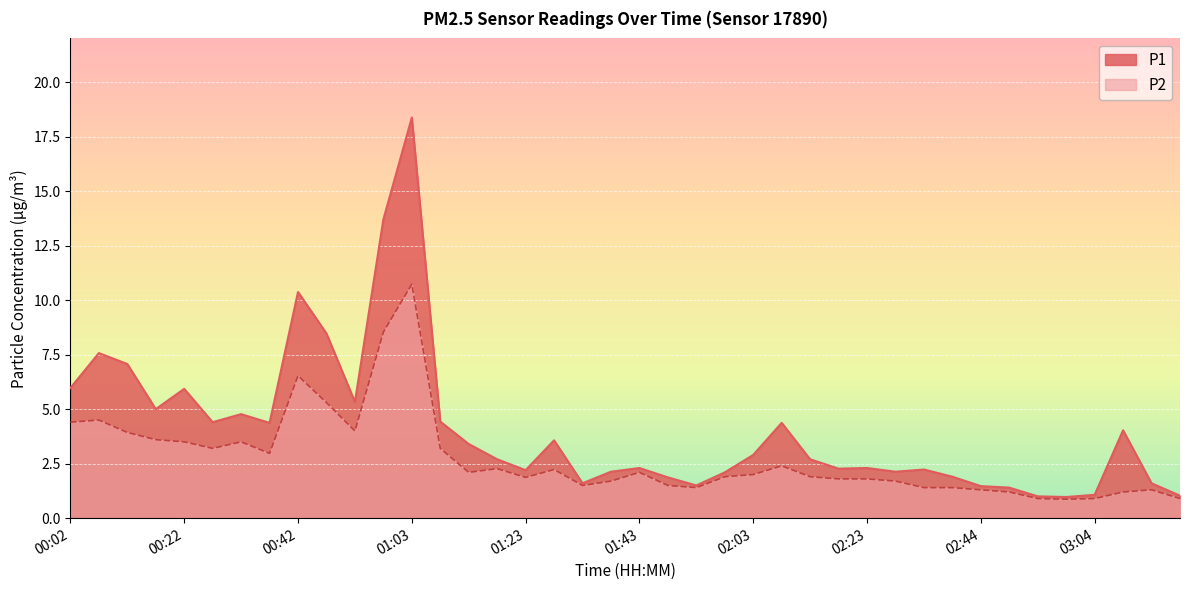

What is the sum of all P1 values?

162.5